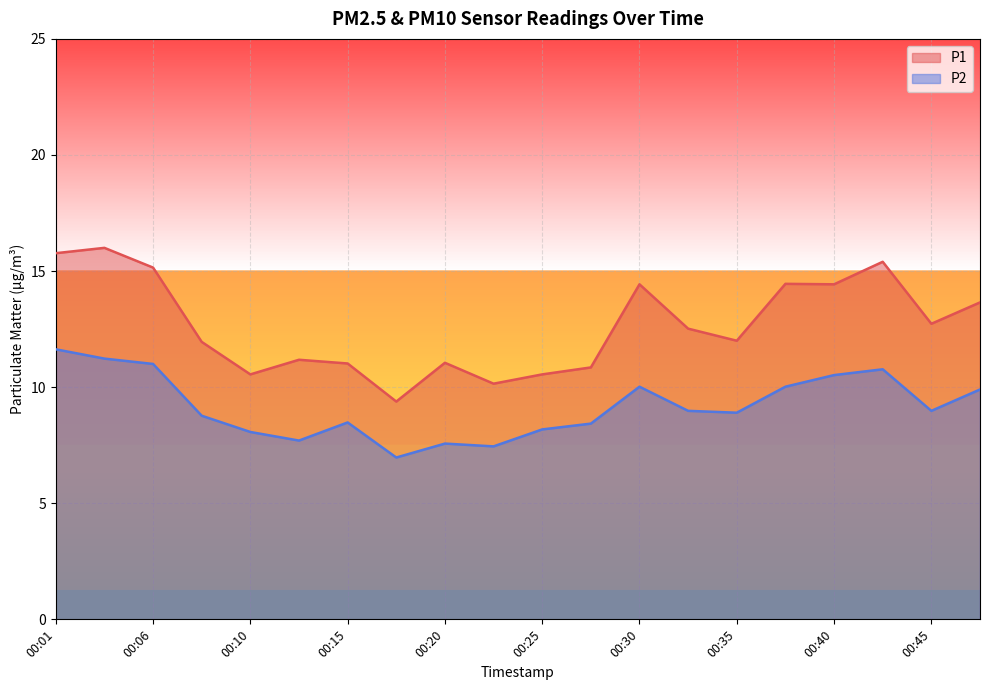

What is the difference between the maximum and minimum values in the P1 series?

6.6